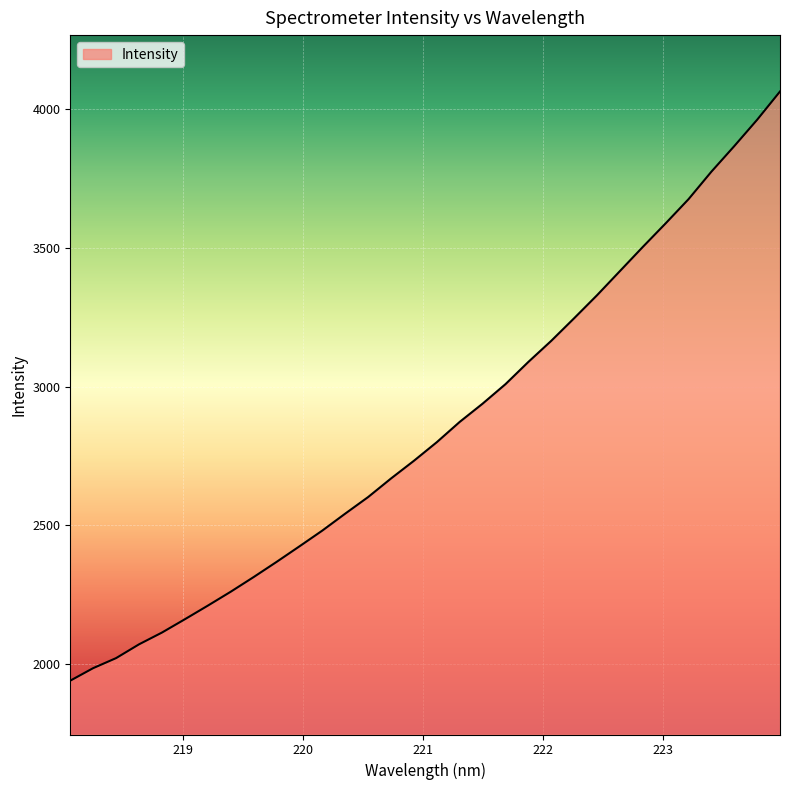

What is the greatest value displayed?

4064.2